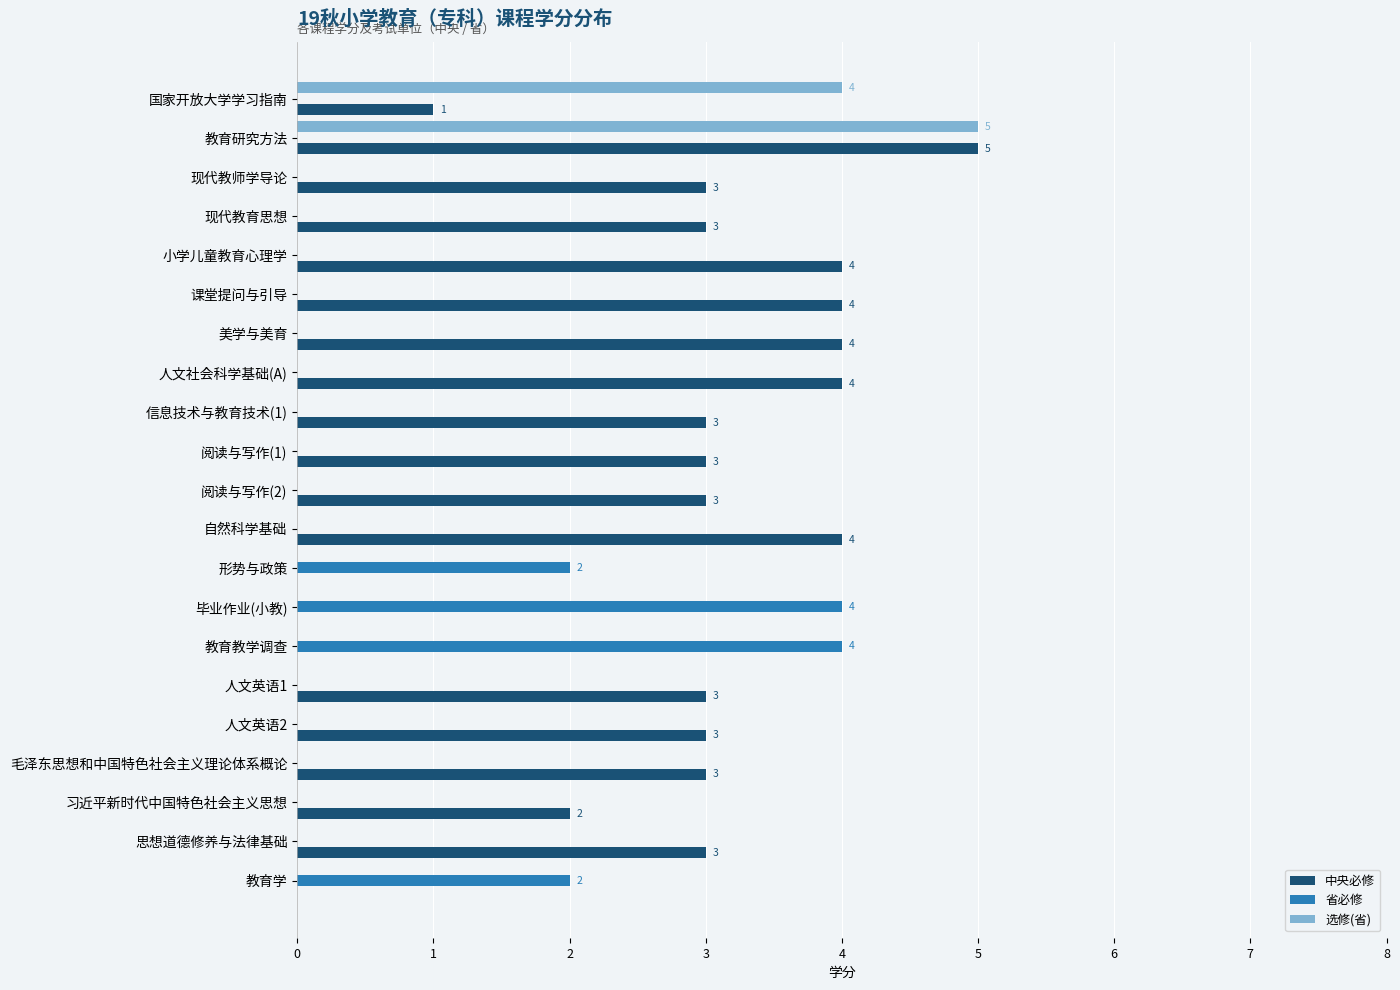

Which series has the largest total across all categories?

中央必修